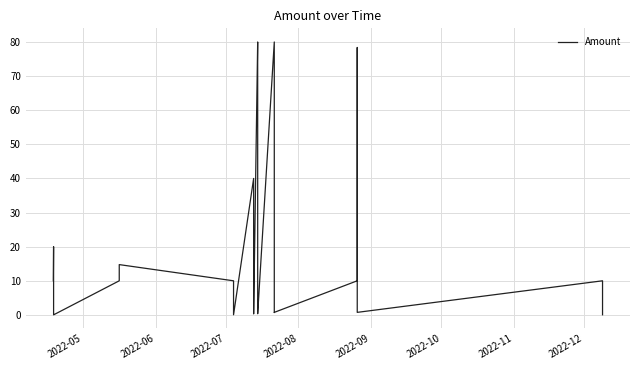

What is the sum of all values?

528.7